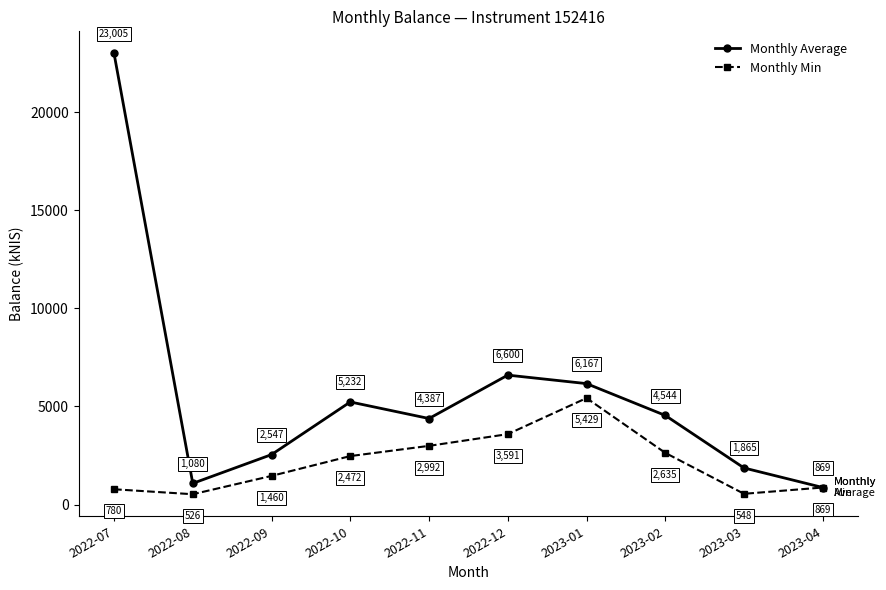

At which label does Monthly Min first exceed 2471?

2022-10